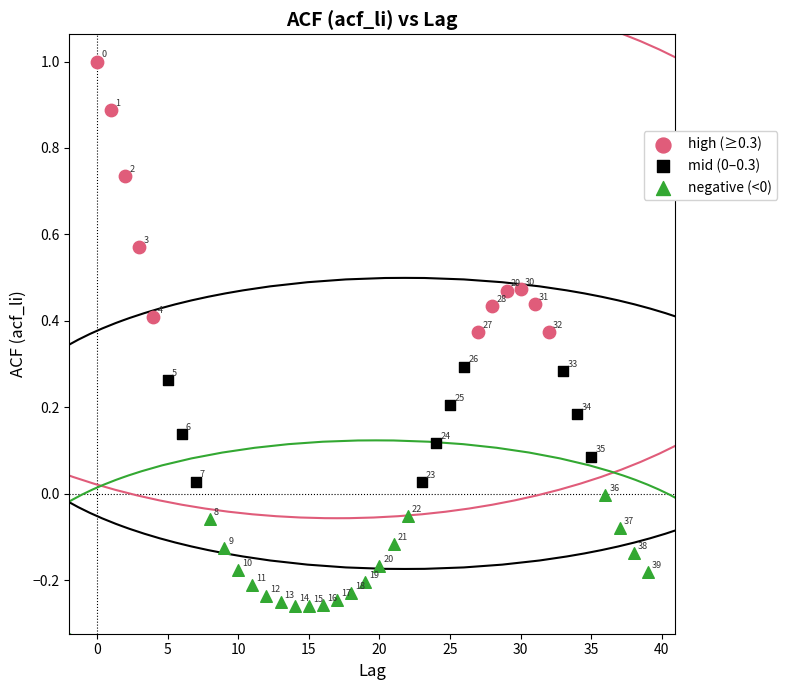

Which series contains the highest Y value?

high (≥0.3)